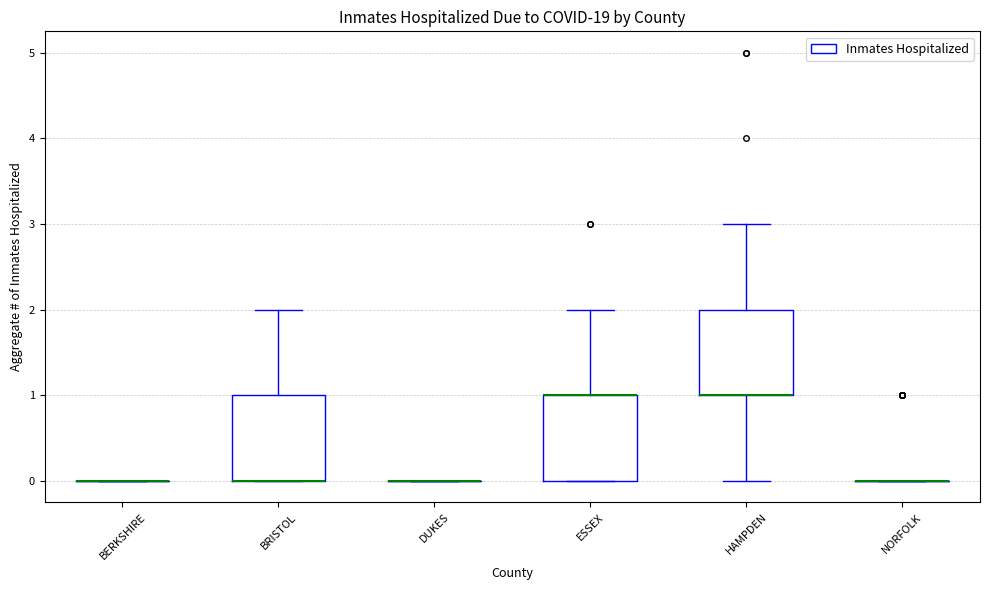

Reading left to right, transcribe this box plot: for each box, give where its median line is, the range the box spans, and where its two whiskers end, as read against the y-axis. The values are not printed on the chart, so give them approximately, as read against the axis.

BERKSHIRE: box collapsed to a line at 0, whiskers 0 to 0
BRISTOL: median 0 (drawn on the box's lower edge), box 0 to 1, whiskers 0 to 2
DUKES: box collapsed to a line at 0, whiskers 0 to 0
ESSEX: median 1 (drawn on the box's upper edge), box 0 to 1, whiskers 0 to 2
HAMPDEN: median 1 (drawn on the box's lower edge), box 1 to 2, whiskers 0 to 3
NORFOLK: box collapsed to a line at 0, whiskers 0 to 0